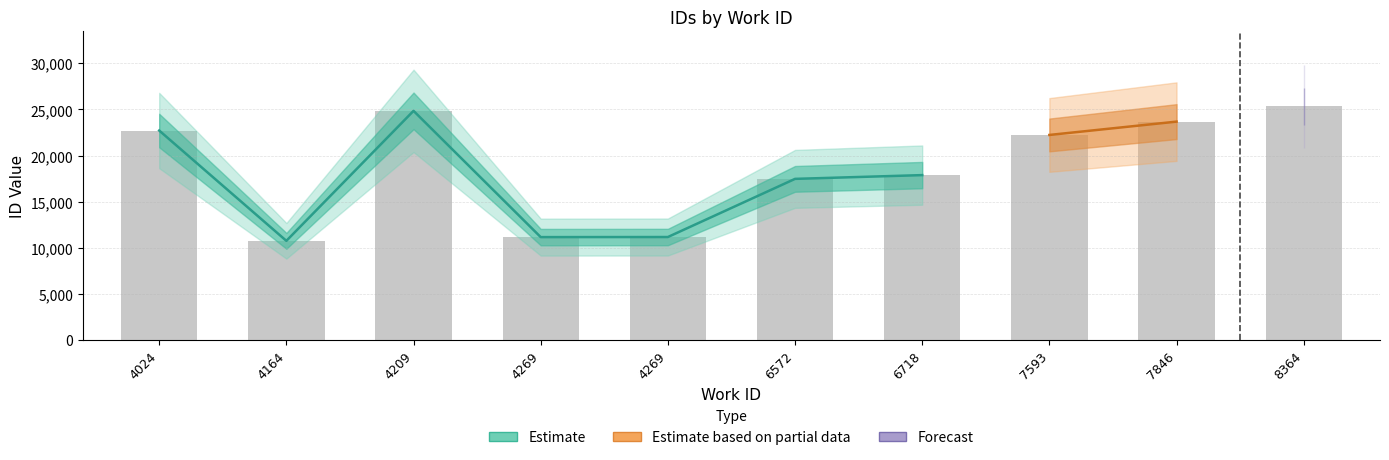

True or false: the data shows 16048 at 4164.

False